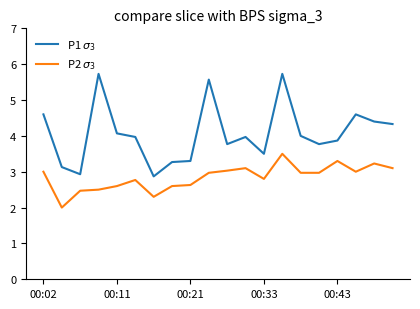

Does the chart display data point markers on the line(s)?

No